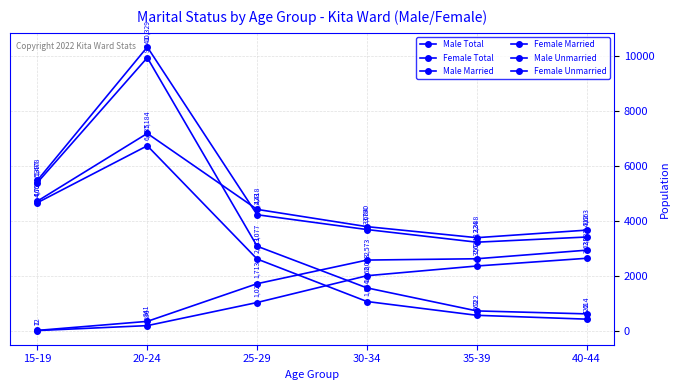

Is this an area chart (filled region under the line)?

No